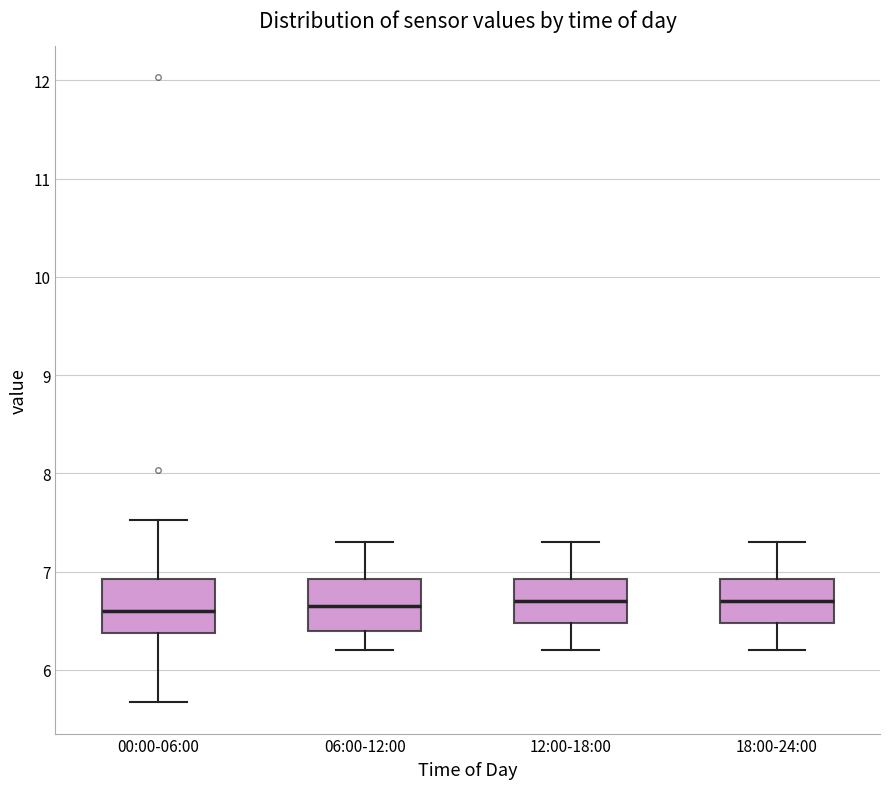

Reading left to right, read every box against the y-axis: the position of its median line, the range the box covers, and the ends of its whiskers. The values are not printed on the chart, so give them approximately, as read against the axis.

00:00-06:00: median 6.6, box 6.4 to 6.9, whiskers 5.7 to 7.5
06:00-12:00: median 6.7, box 6.4 to 6.9, whiskers 6.2 to 7.3
12:00-18:00: median 6.7, box 6.5 to 6.9, whiskers 6.2 to 7.3
18:00-24:00: median 6.7, box 6.5 to 6.9, whiskers 6.2 to 7.3